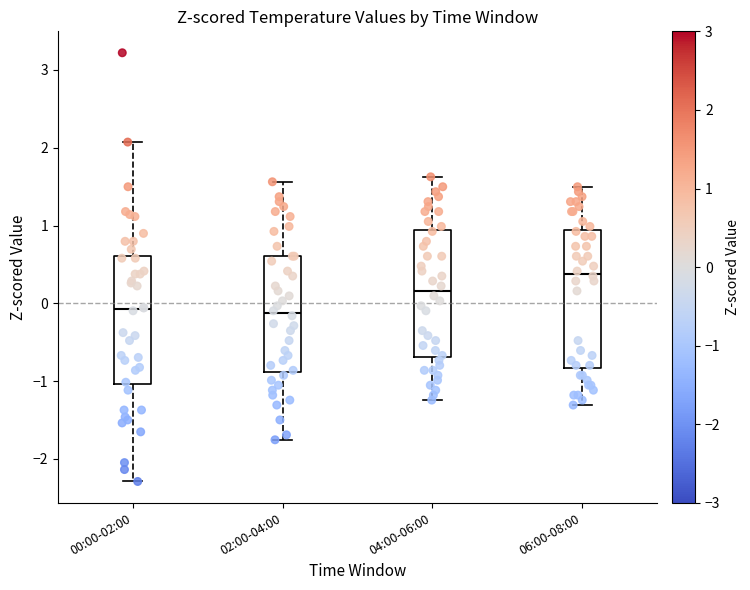

Reading left to right, read every box against the y-axis: the position of its median line, the range the box covers, and the ends of its whiskers. The values are not printed on the chart, so give them approximately, as read against the axis.

00:00-02:00: median -0.1, box -1.0 to 0.6, whiskers -2.3 to 2.1
02:00-04:00: median -0.1, box -0.9 to 0.6, whiskers -1.8 to 1.6
04:00-06:00: median 0.2, box -0.7 to 0.9, whiskers -1.2 to 1.6
06:00-08:00: median 0.4, box -0.8 to 0.9, whiskers -1.3 to 1.5